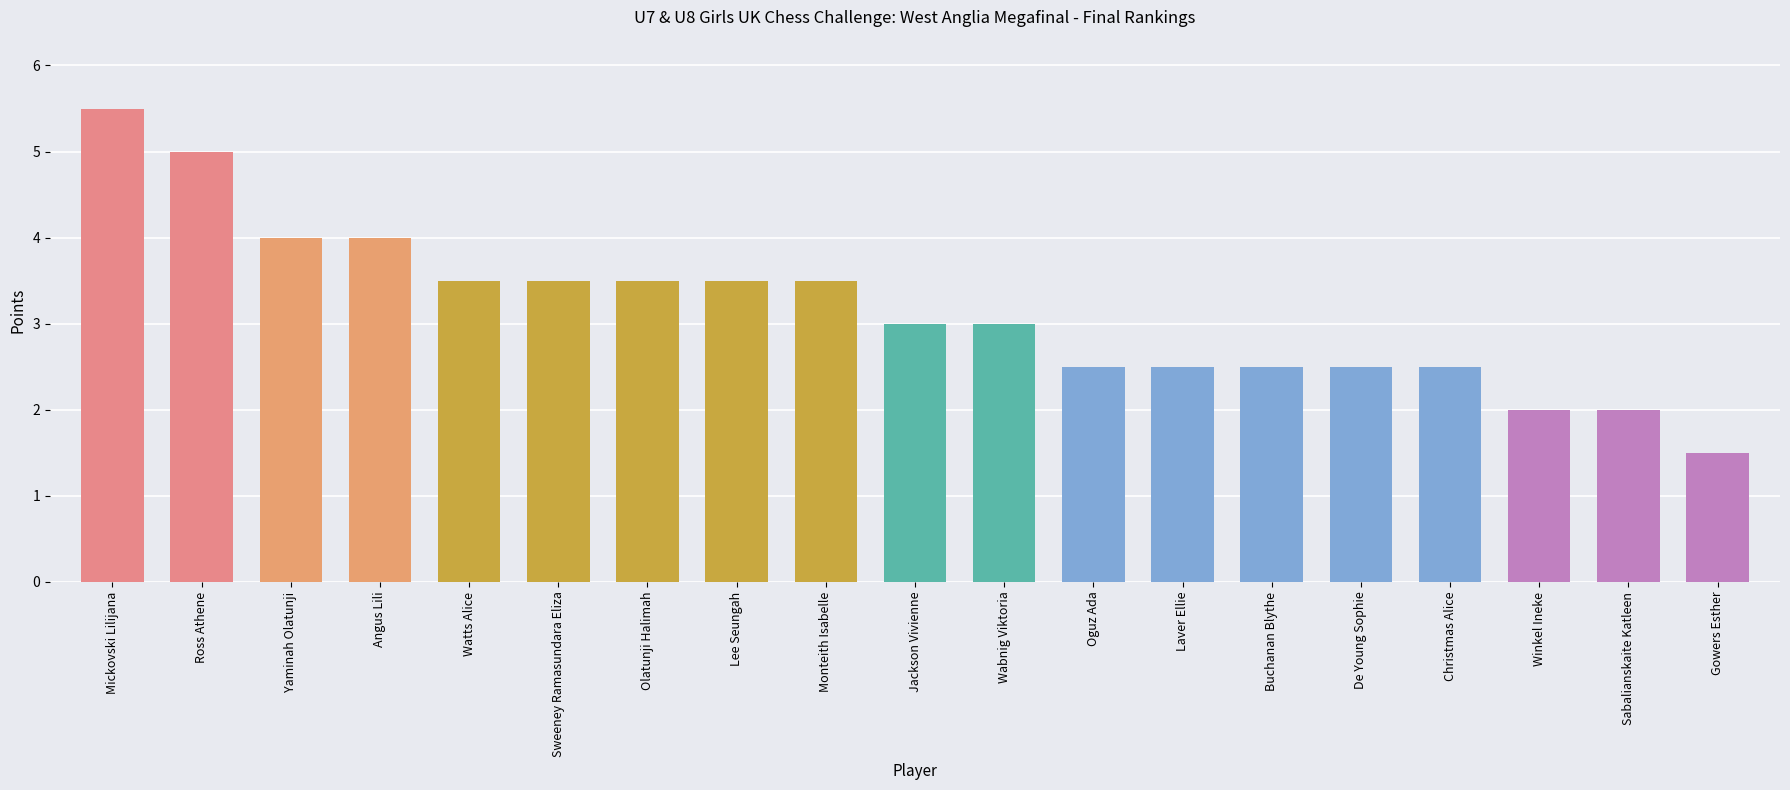

What is the sum of all values?

60.0